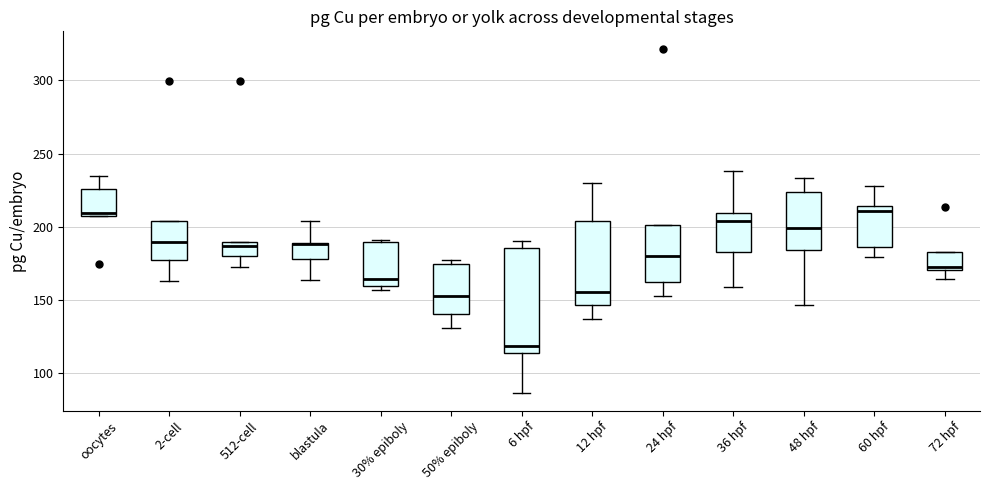

Reading left to right, transcribe this box plot: for each box, give where its median line is, the range the box spans, and where its two whiskers end, as read against the y-axis. The values are not printed on the chart, so give them approximately, as read against the axis.

oocytes: median 210, box 205 to 225, whiskers 205 to 235
2-cell: median 190, box 175 to 205, whiskers 165 to 205
512-cell: median 185, box 180 to 190, whiskers 175 to 190
blastula: median 190 (drawn on the box's upper edge), box 180 to 190, whiskers 165 to 205
30% epiboly: median 165, box 160 to 190, whiskers 155 to 190
50% epiboly: median 150, box 140 to 175, whiskers 130 to 175 (just above the box's upper edge)
6 hpf: median 120, box 115 to 185, whiskers 85 to 190
12 hpf: median 155, box 145 to 205, whiskers 135 to 230
24 hpf: median 180, box 160 to 200, whiskers 155 to 200
36 hpf: median 205, box 180 to 210, whiskers 160 to 240
48 hpf: median 200, box 185 to 225, whiskers 145 to 235
60 hpf: median 210, box 185 to 215, whiskers 180 to 230
72 hpf: median 175, box 170 to 185, whiskers 165 to 185